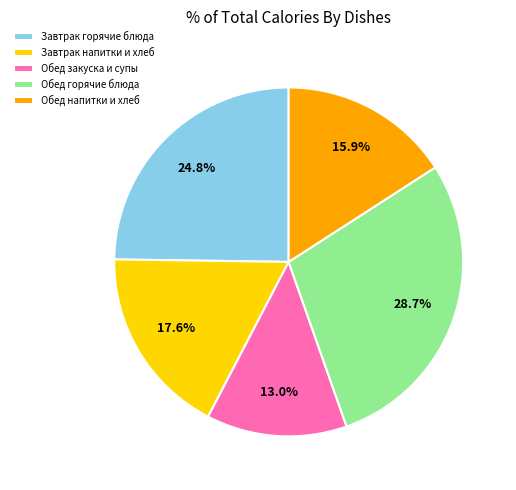

Is there a majority slice in this chart?

No